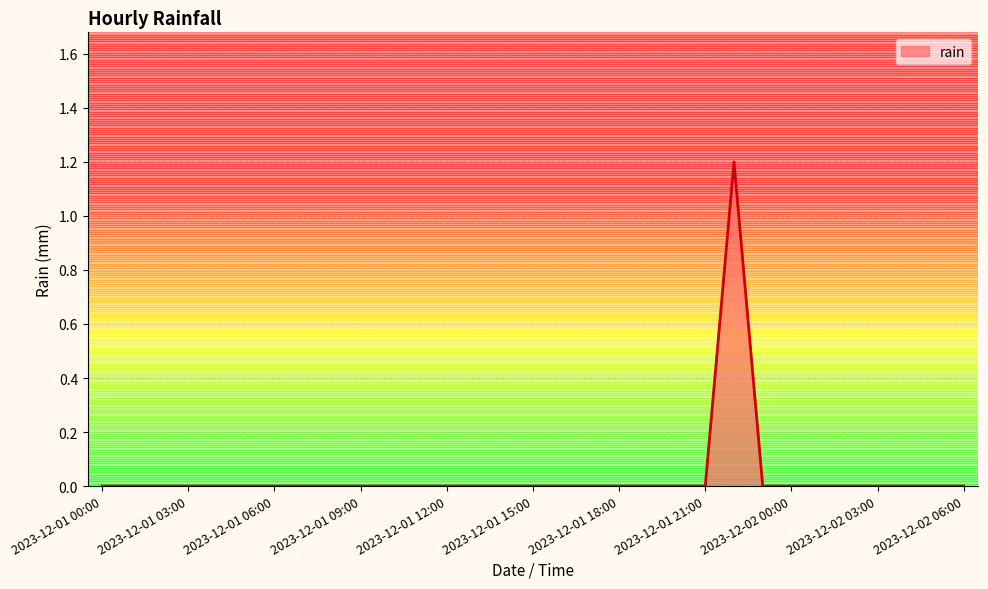

What is the greatest value displayed?

1.2